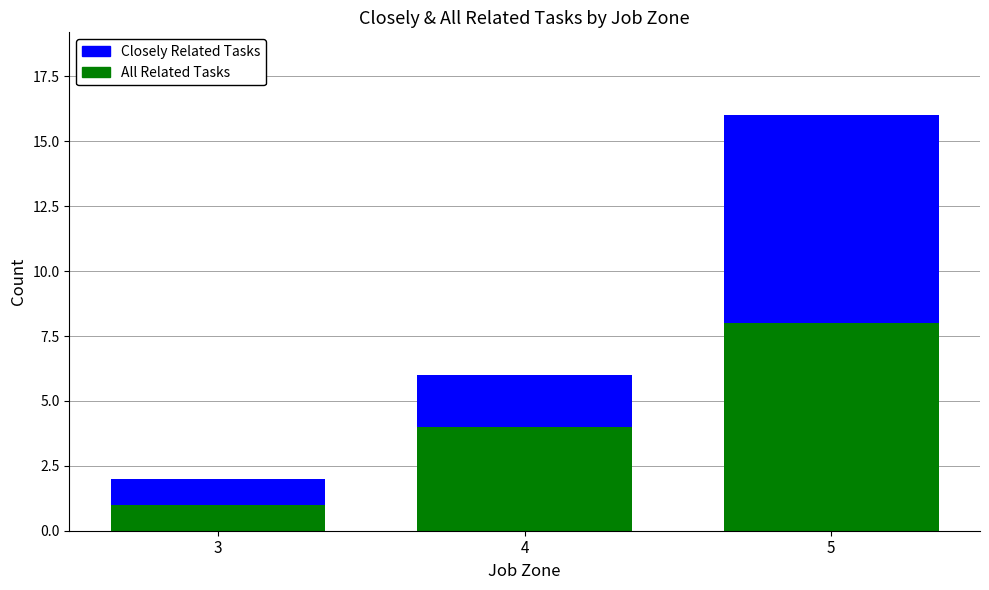

Between 3 and 4, which is larger?

4